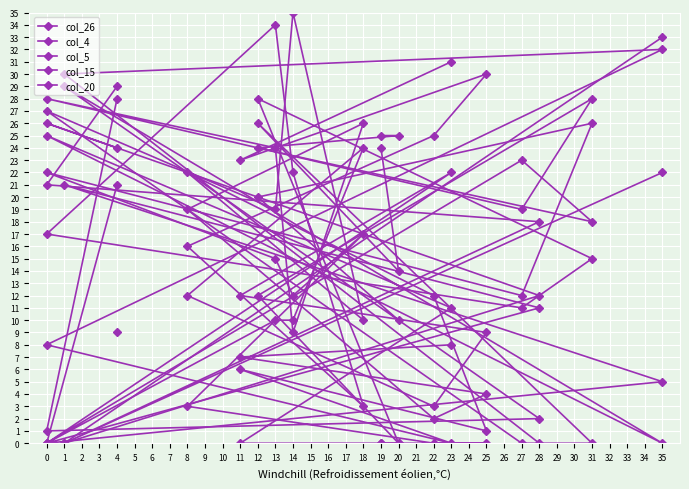

What is the maximum value for col_5?

34.0